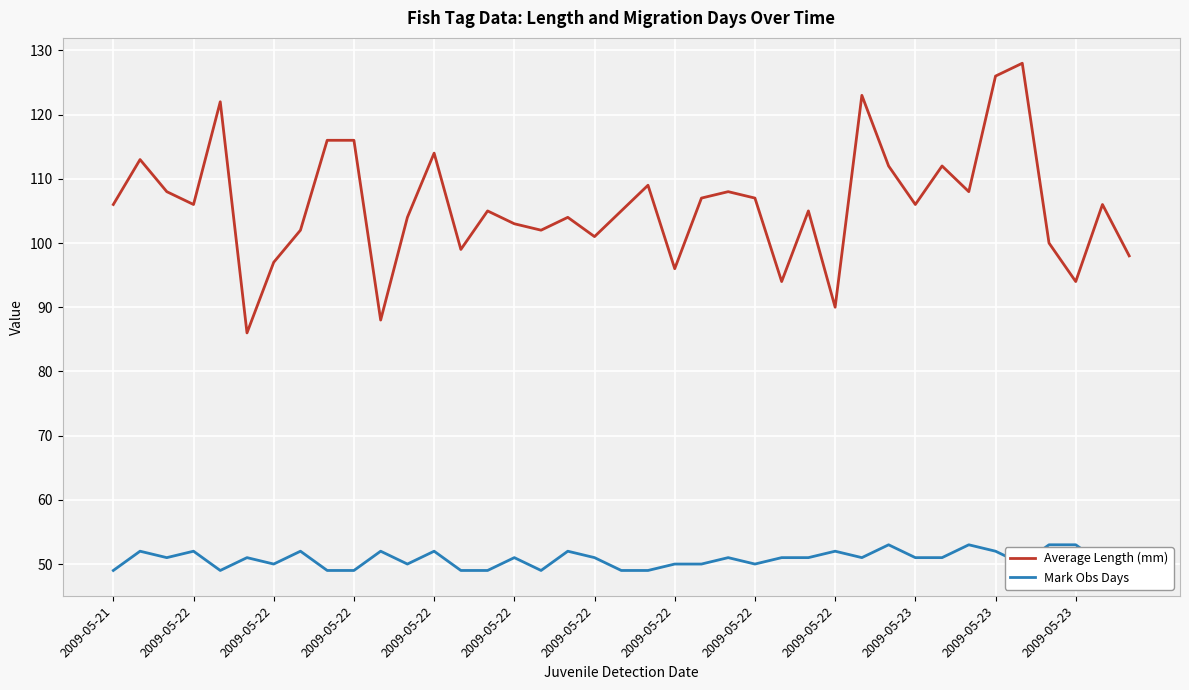

How many interior local valleys does the Average Length (mm) series have?

12